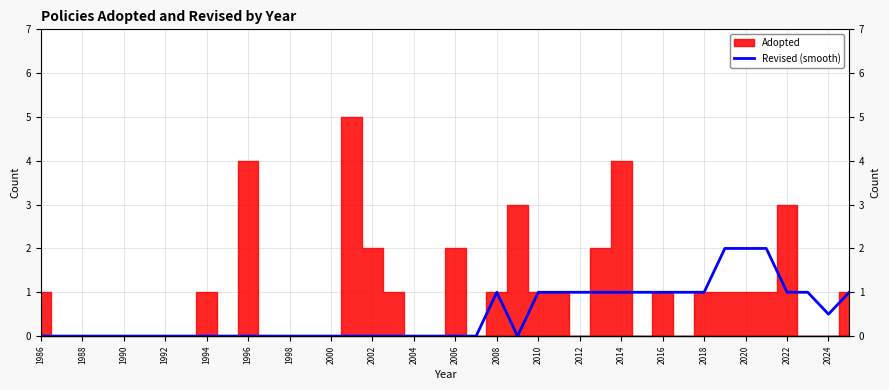

The chart shows a value of 1.4 at 2014. True or false?

False